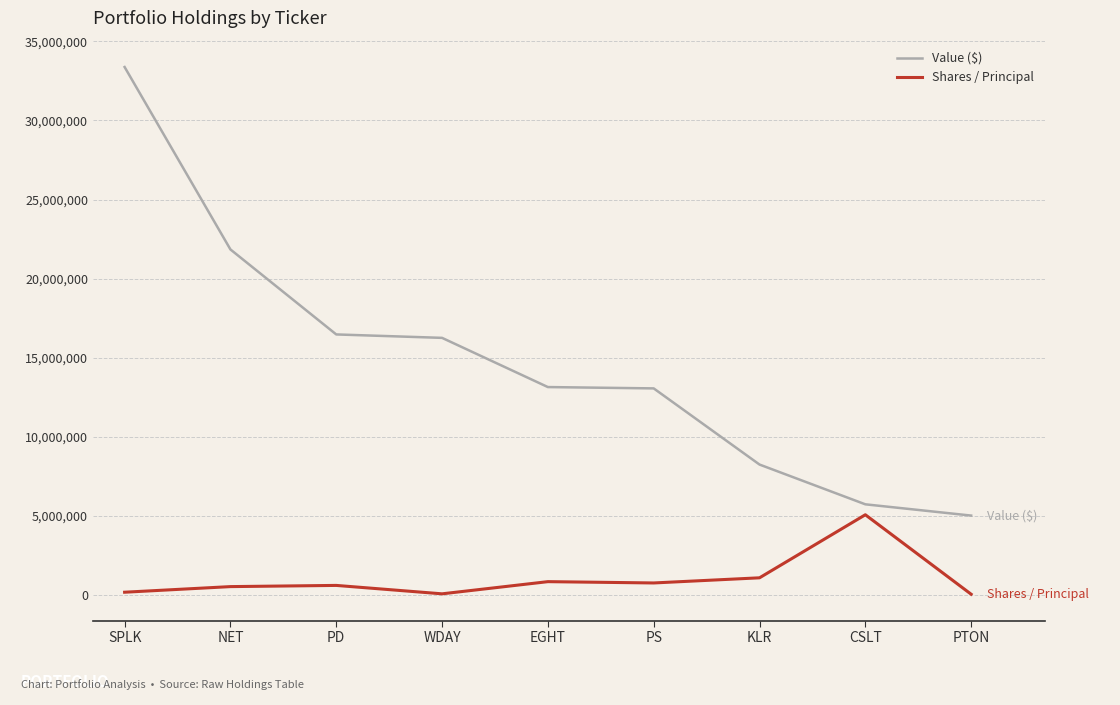

True or false: Value ($) has a value of 8248000 at KLR.

True